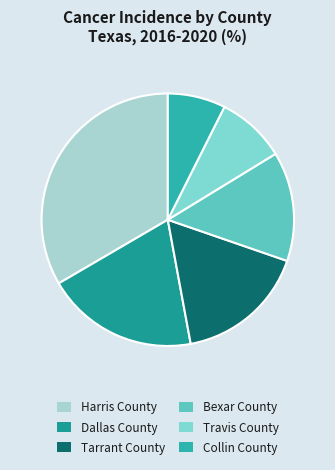

What is the ratio of the value at Collin County to the value at Tarrant County?

0.4